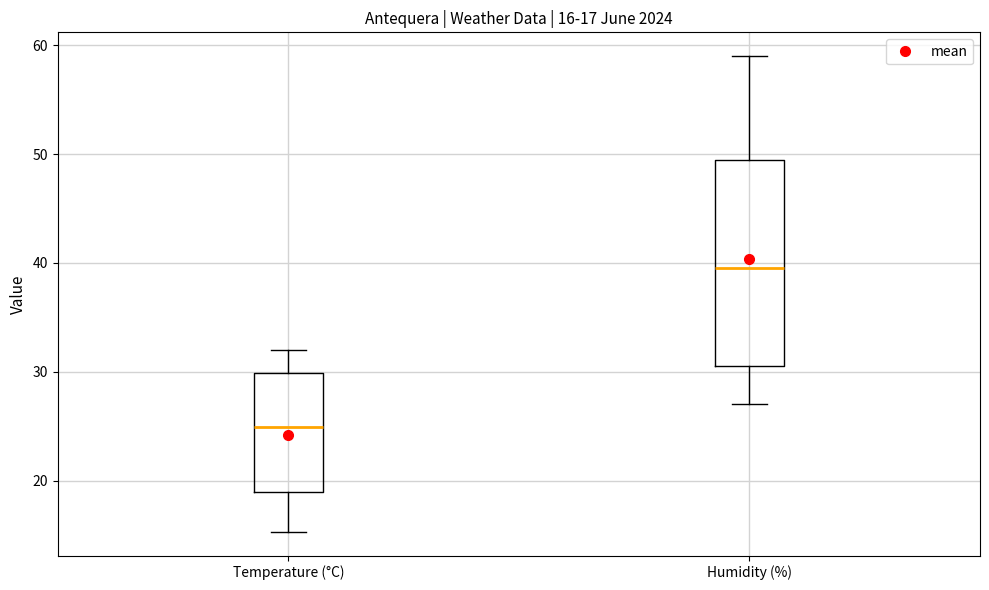

Which box is the tallest, from its lower edge to its upper edge?

Humidity (%)